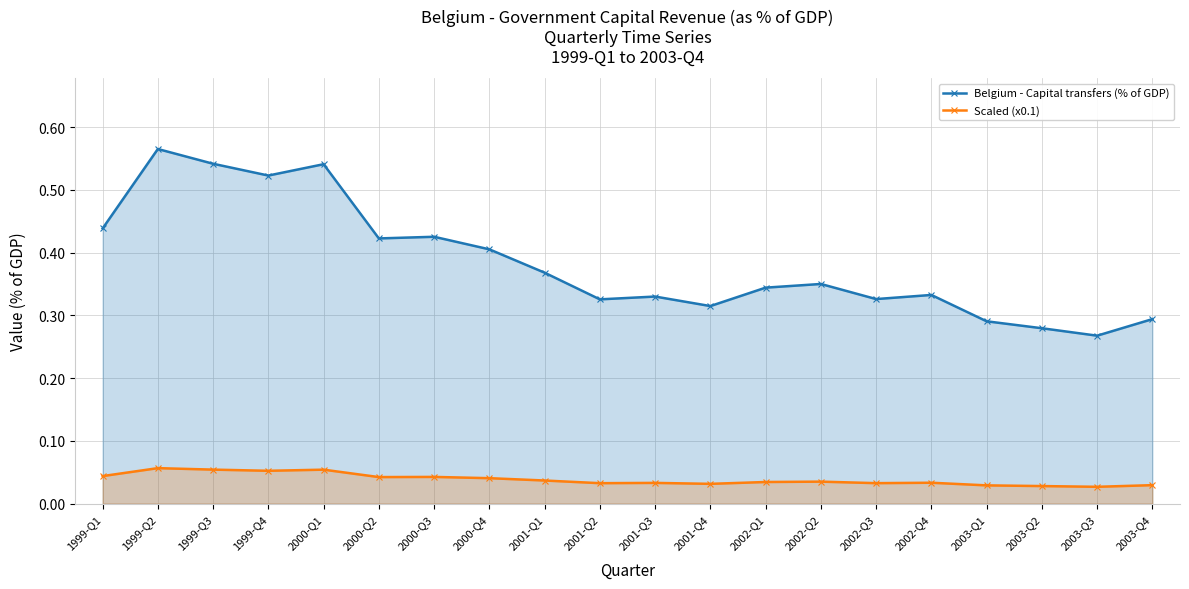

What position from the left is 2002-Q2?

14